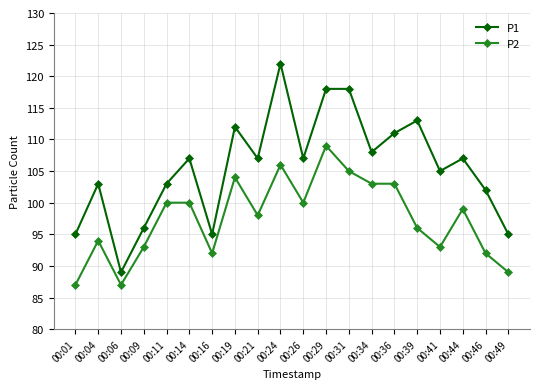

What value does the P1 series have at 00:39, to the nearest 10?

110